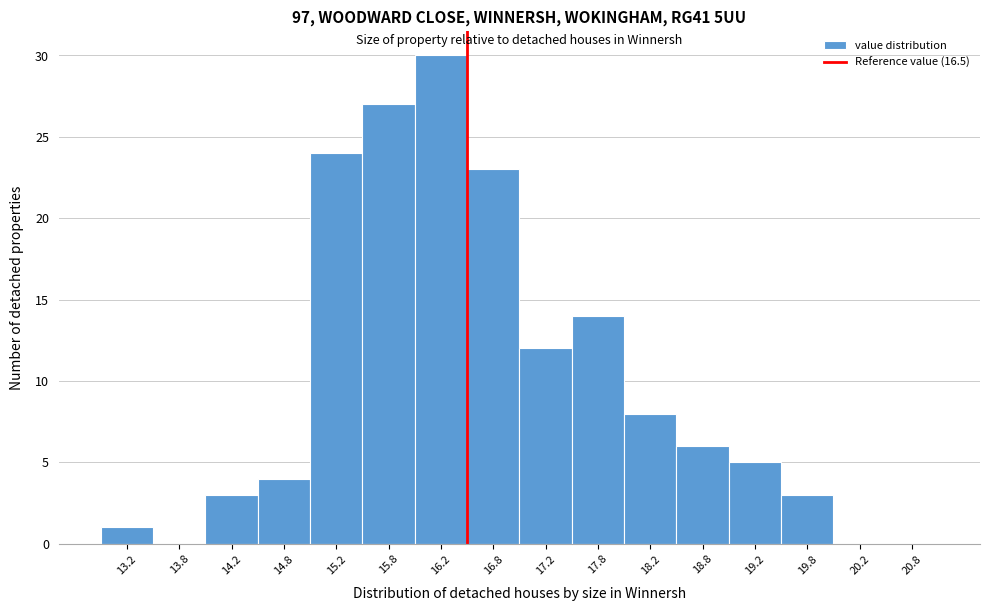

Over which range of the x-axis is the bar tallest?

16.0 to 16.5